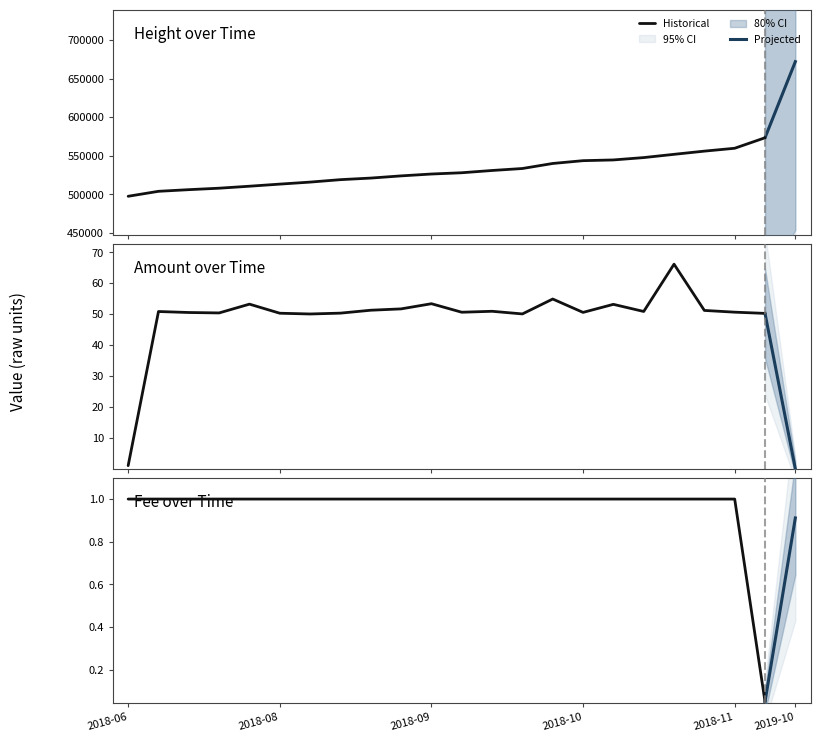

What is the difference between the second highest and second lowest values in the Amount series?

53.9